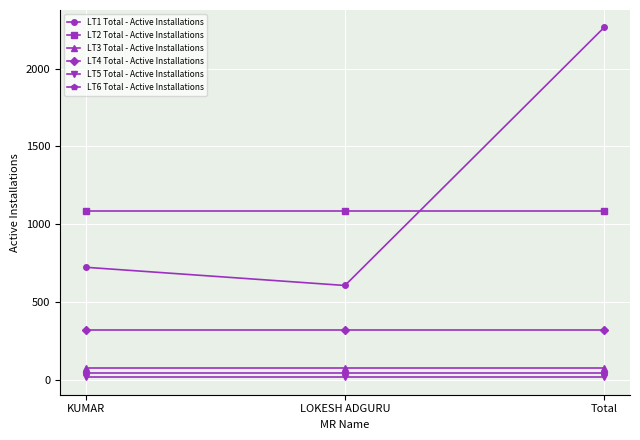

How many lines are shown in the chart?

6